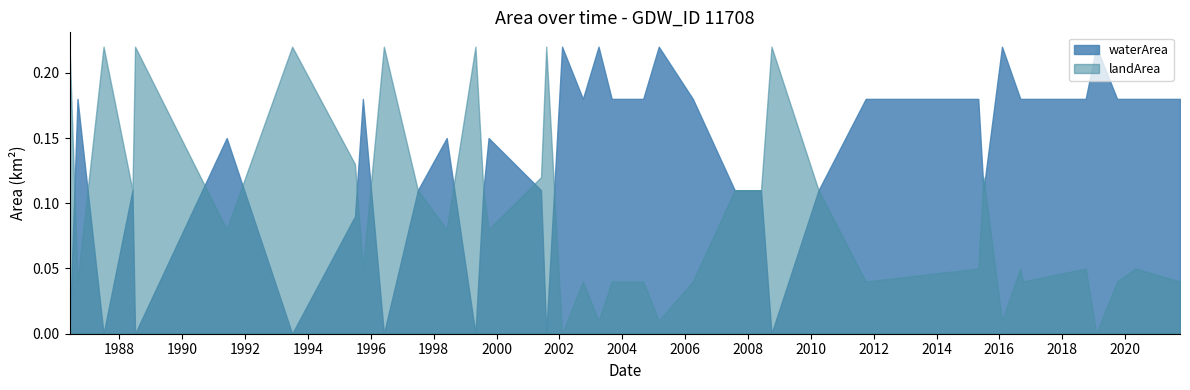

Rank the series by their average value, from lowest to highest.

landArea, waterArea